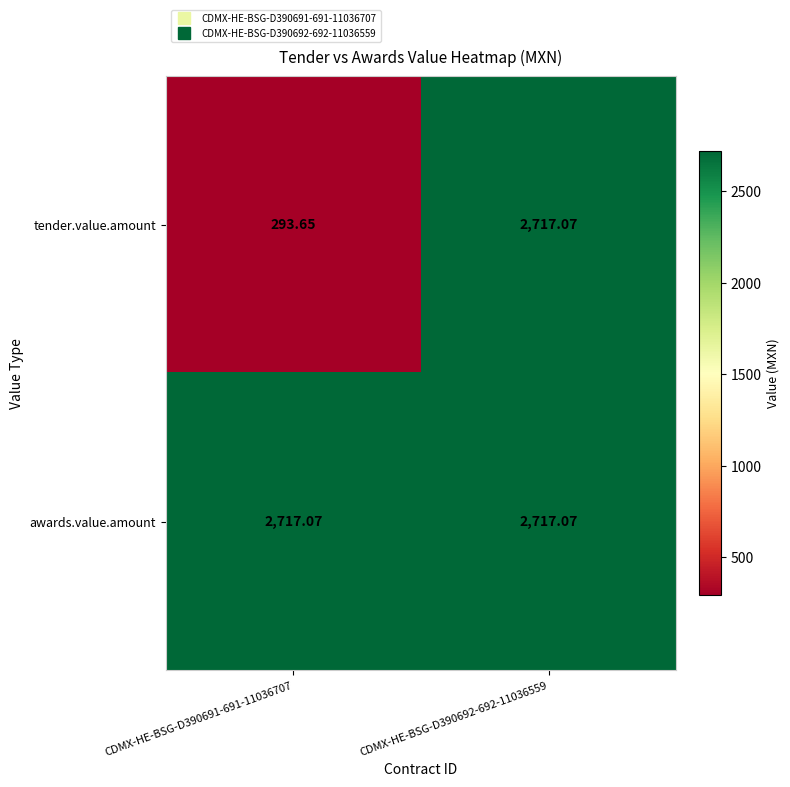

Rank the series by their average value, from highest to lowest.

awards.value.amount, tender.value.amount